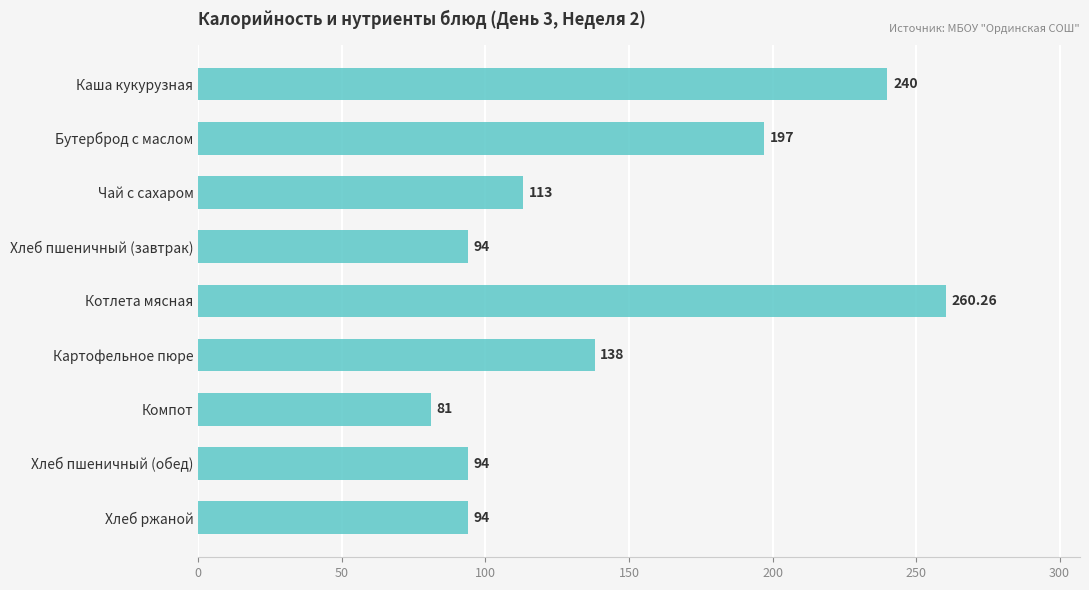

What is the average value?

145.7